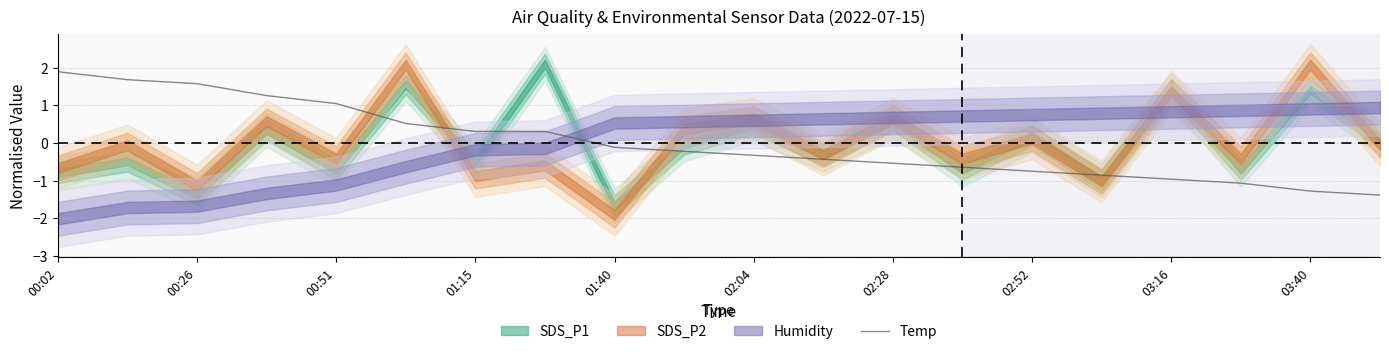

Where does the data first go above 0?

00:02